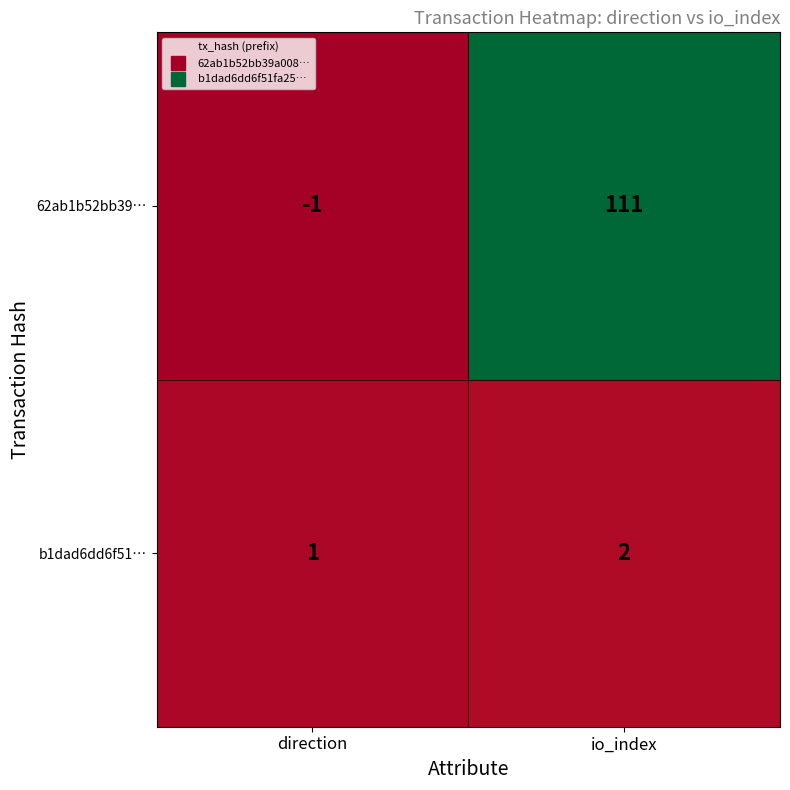

Reading left to right, transcribe all the data shown in this chart.

62ab1b52bb39…: -1	111
b1dad6dd6f51…: 1	2